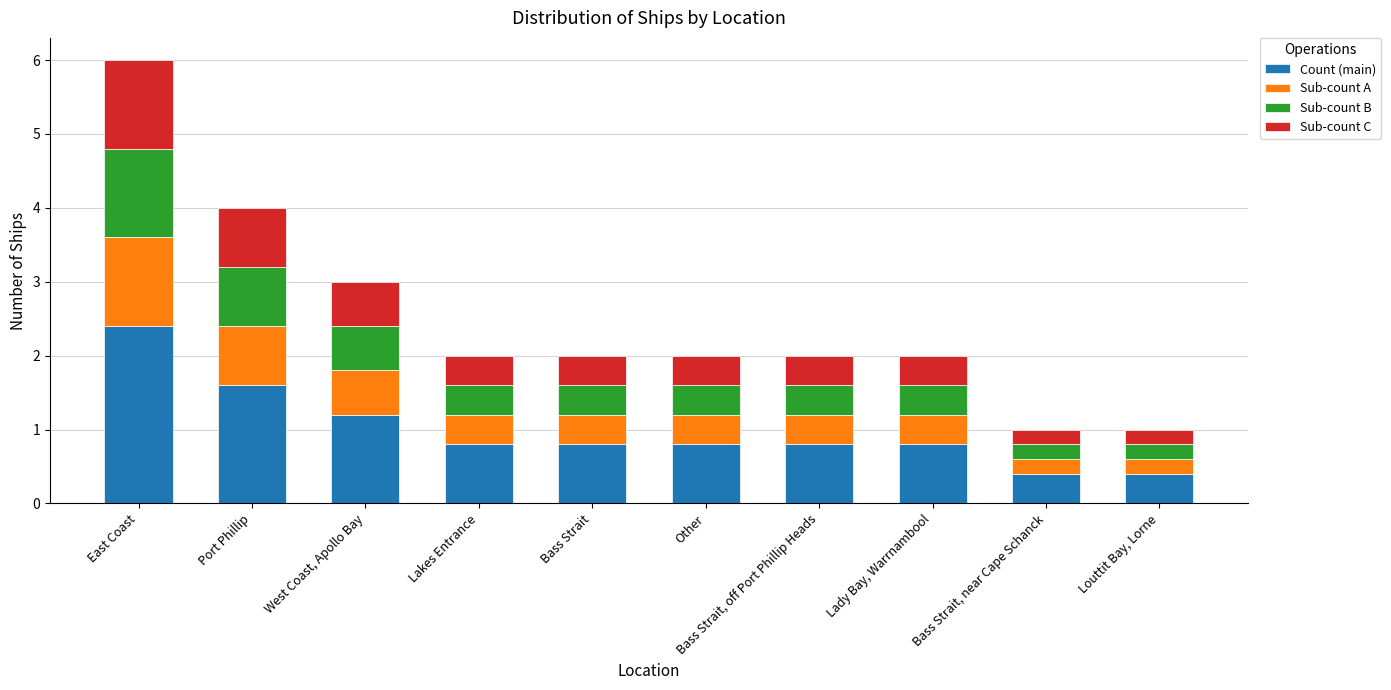

At which label does Count (main) reach its peak?

East Coast